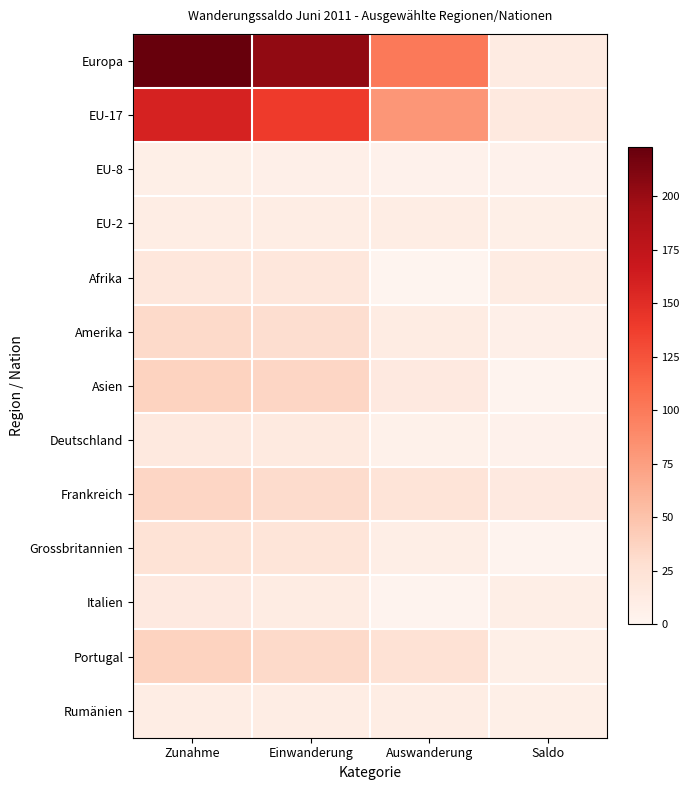

List the series in order of their peak value, highest first.

Europa, EU-17, Asien, Portugal, Frankreich, Amerika, Grossbritannien, Afrika, Deutschland, Italien, EU-2, Rumänien, EU-8